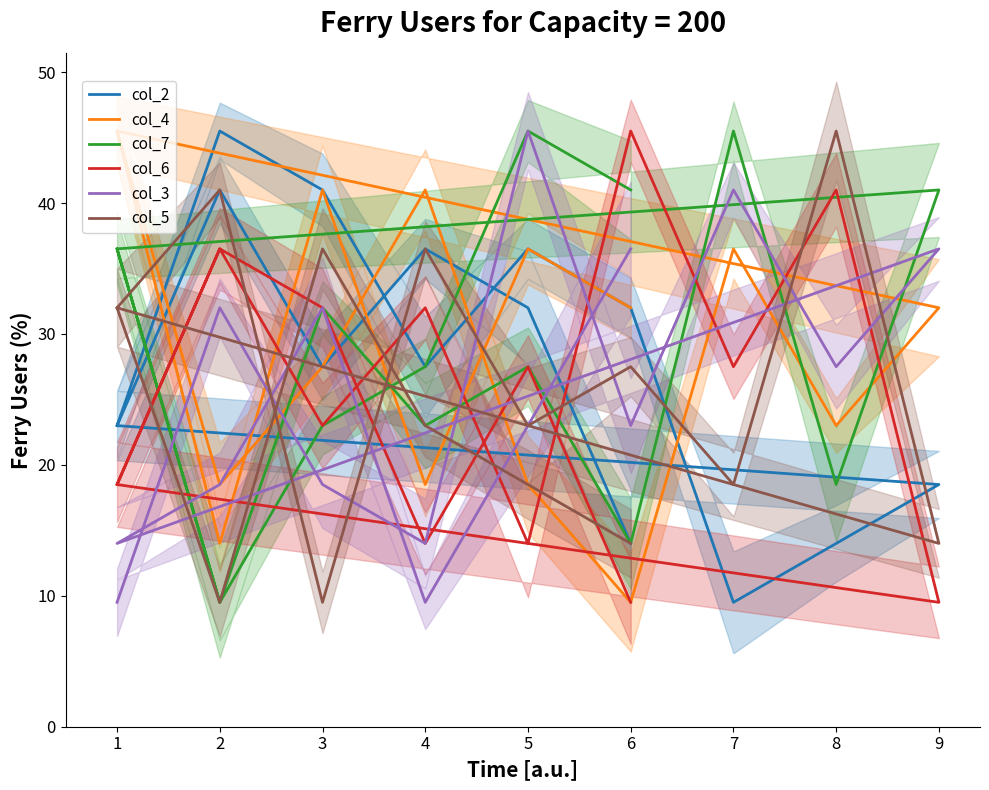

What is the sum of all col_5 values?

381.0